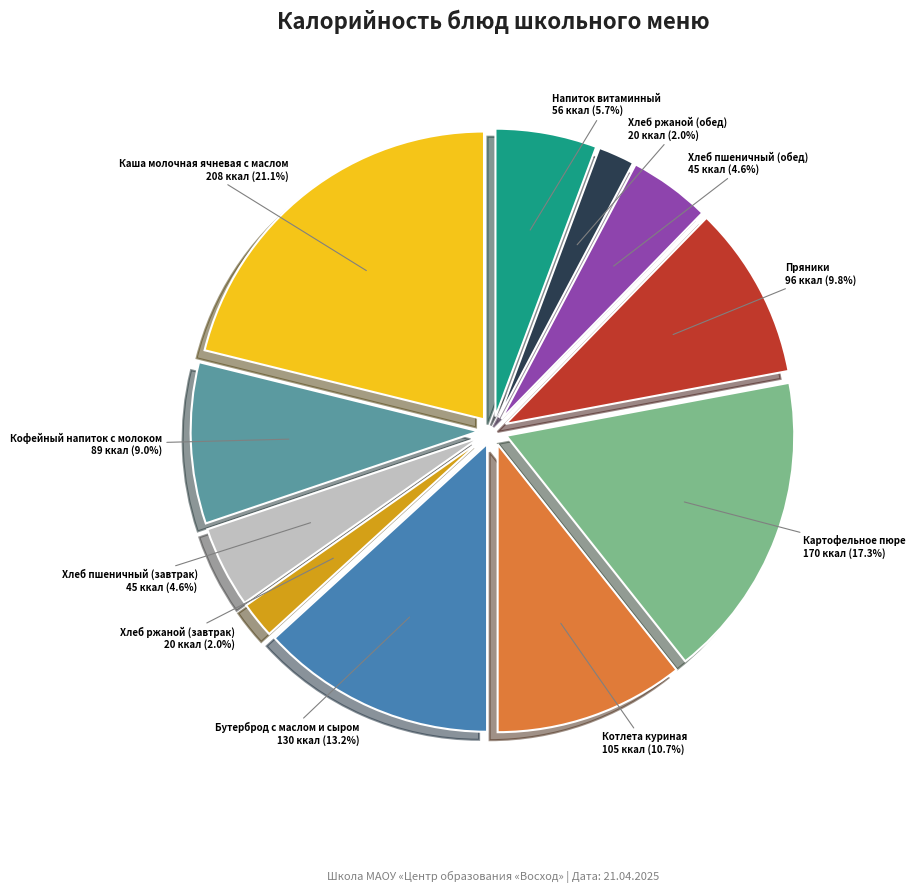

Count the number of slices in the pie.

11